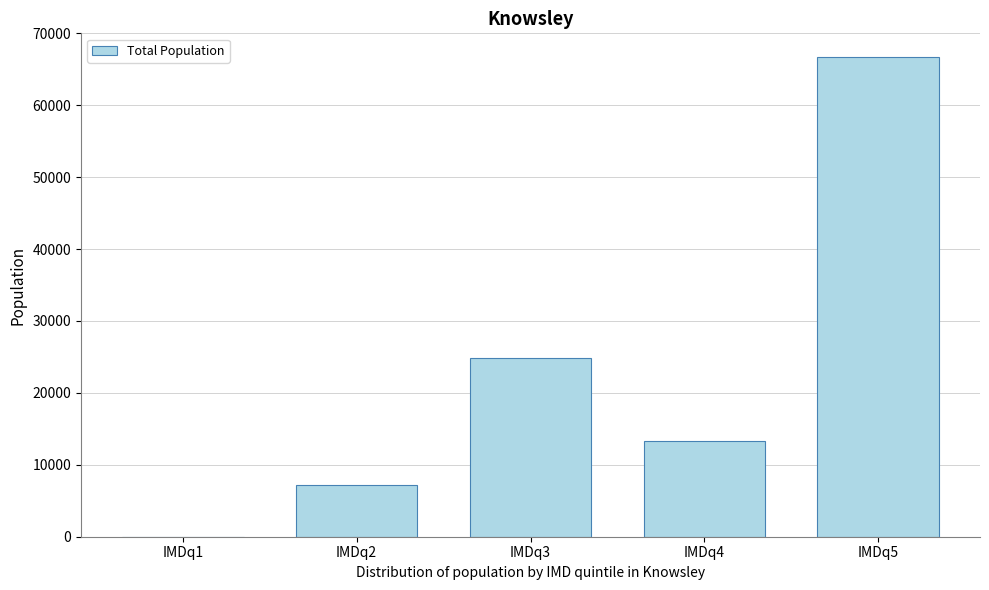

Reading right to left, transcribe all the data shown in this chart.

IMDq5=66670	IMDq4=13284	IMDq3=24855	IMDq2=7175	IMDq1=0